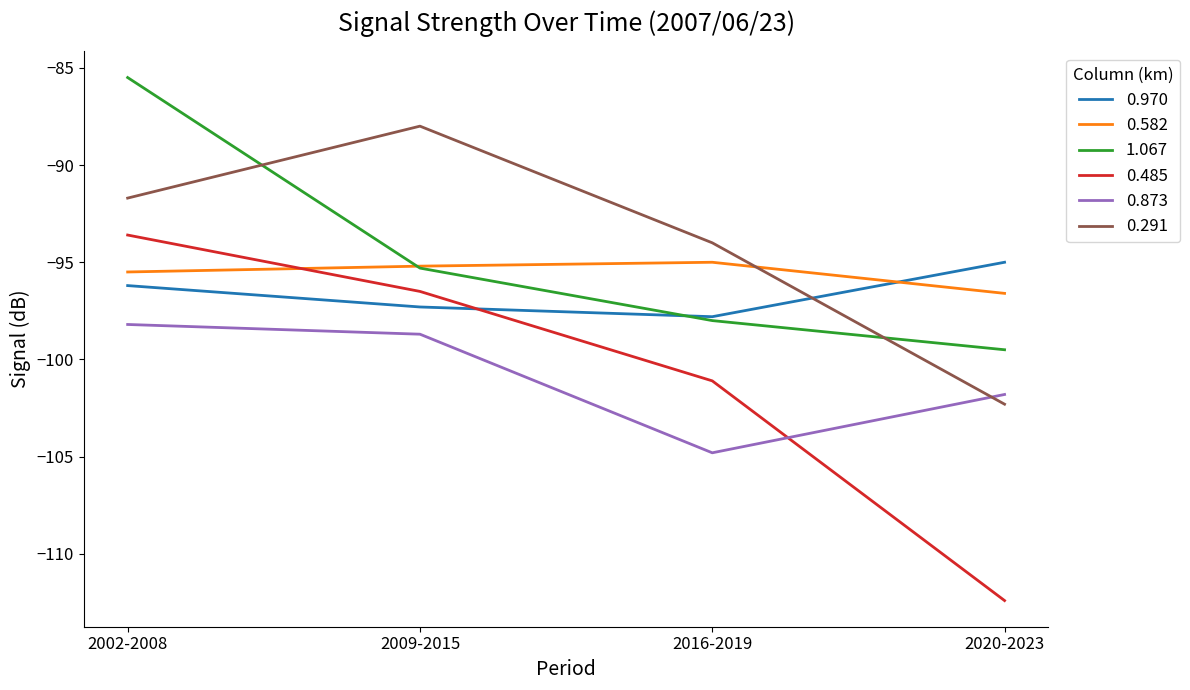

Which series changed the most between 2002-2008 and 2009-2015?

1.067